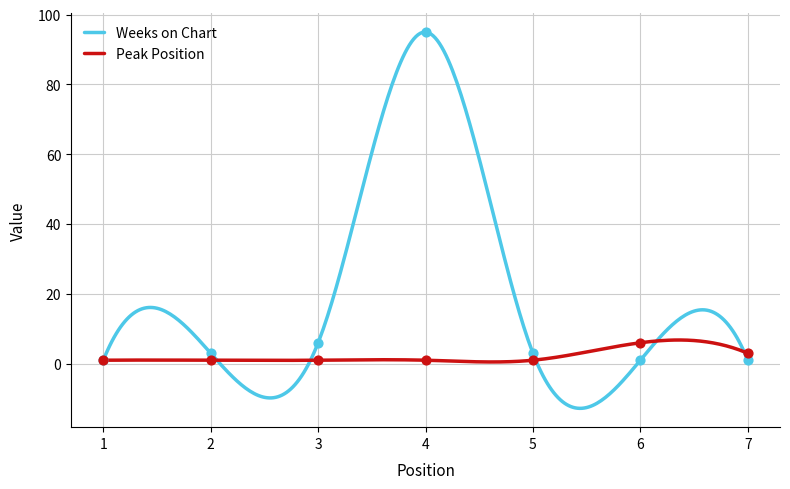

Which series contains the lowest Y value?

Weeks on Chart